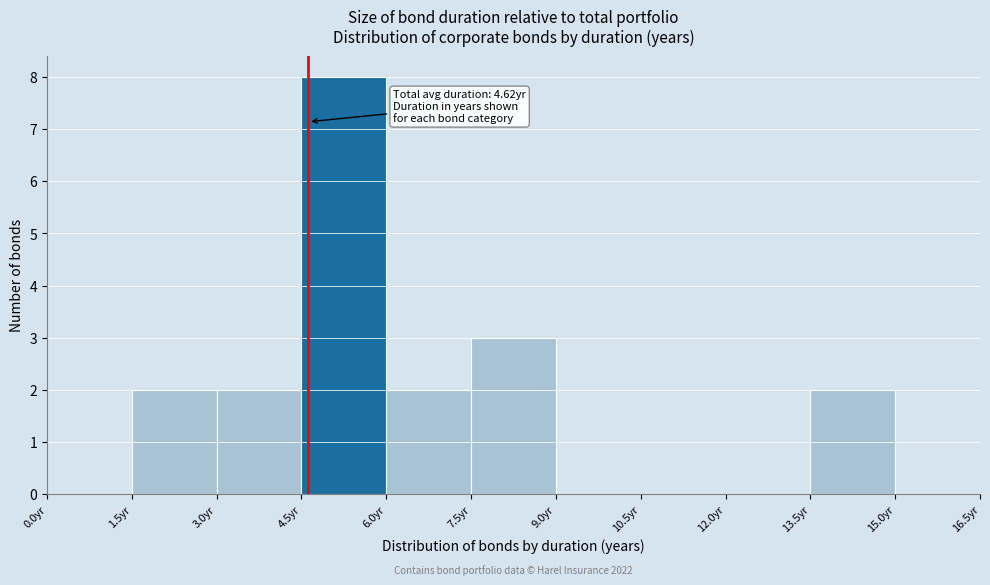

Over which range of the x-axis is the bar tallest?

4.5 to 6.0